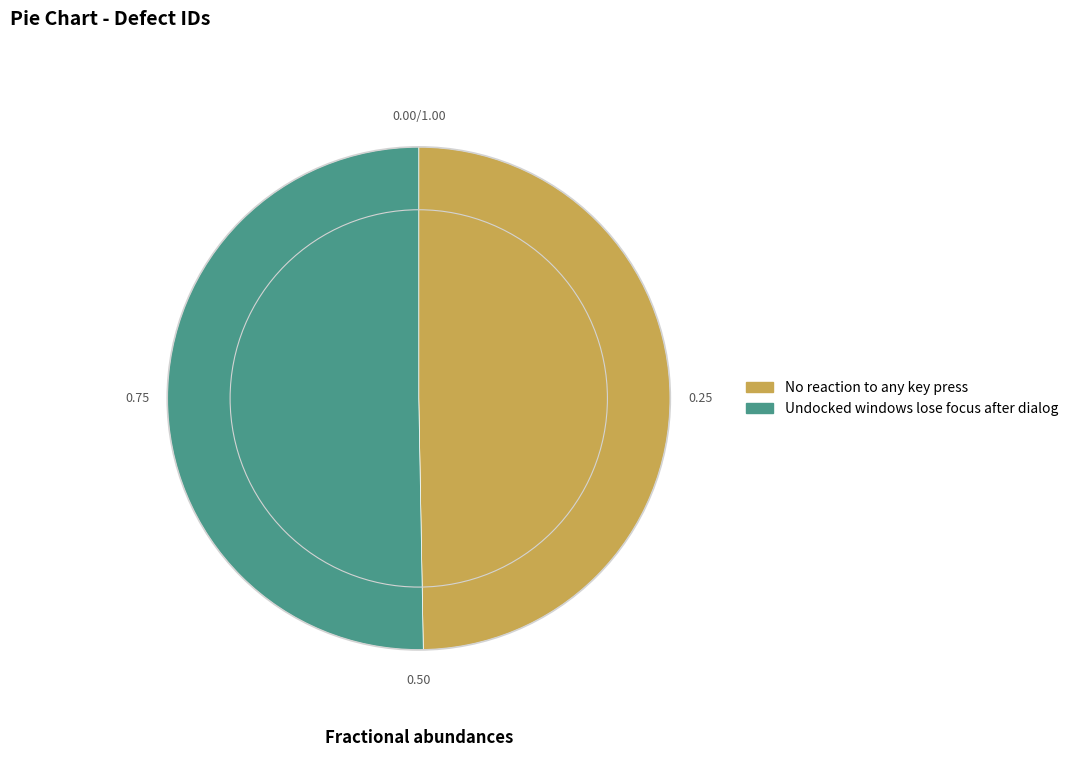

Count the number of slices in the pie.

2